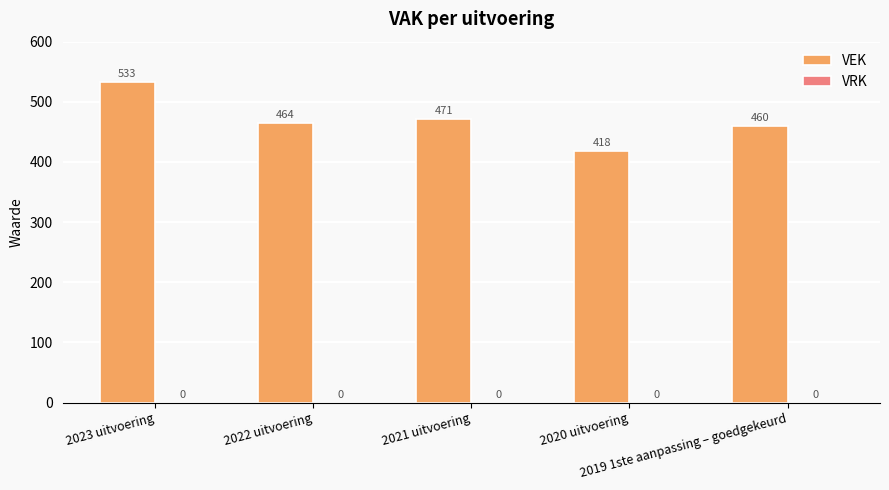

What is the minimum value shown in the chart?

418